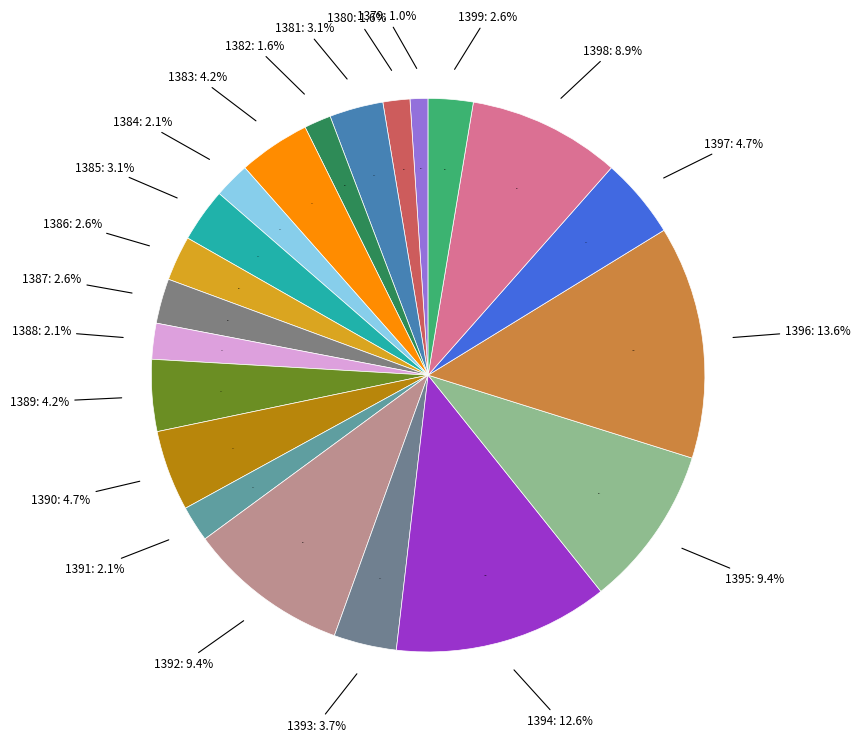

To the nearest percent, what portion does 1389 represent?

4%